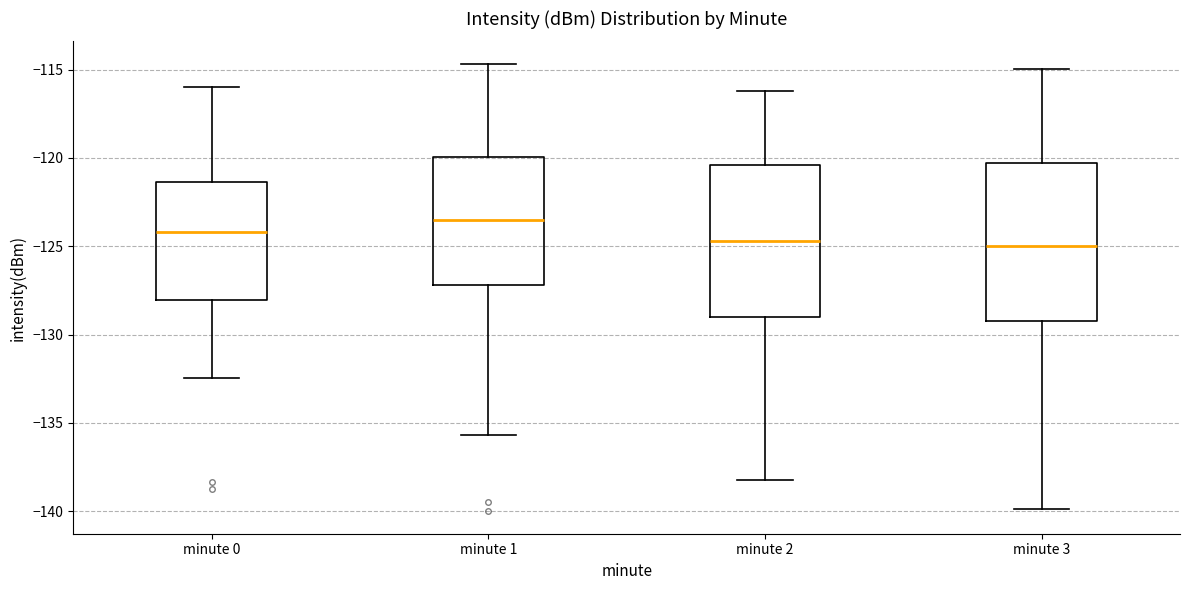

Reading left to right, transcribe this box plot: for each box, give where its median line is, the range the box spans, and where its two whiskers end, as read against the y-axis. The values are not printed on the chart, so give them approximately, as read against the axis.

minute 0: median -124.0, box -128.0 to -121.5, whiskers -132.5 to -116.0
minute 1: median -123.5, box -127.0 to -120.0, whiskers -135.5 to -114.5
minute 2: median -124.5, box -129.0 to -120.5, whiskers -138.0 to -116.0
minute 3: median -125.0, box -129.0 to -120.5, whiskers -140.0 to -115.0